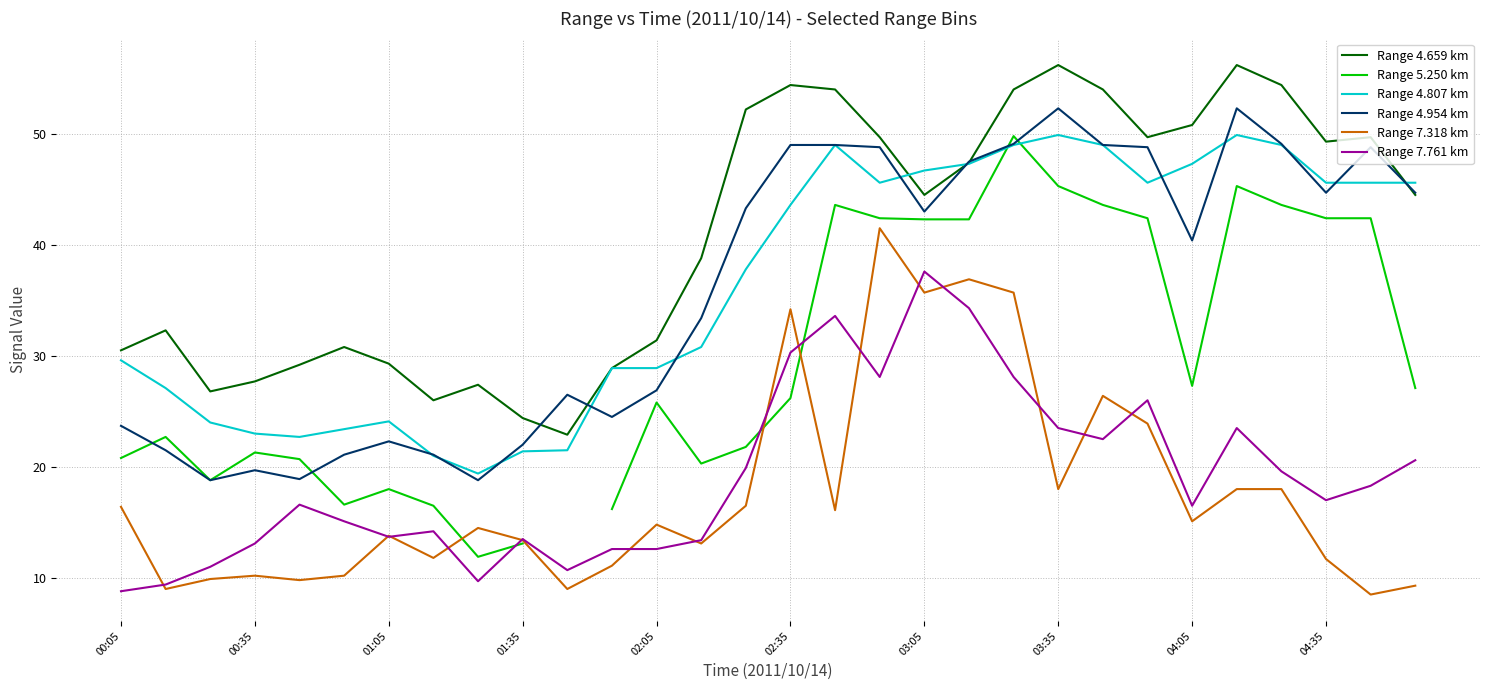

At which category does Range 4.807 km reach its first local peak?

01:05